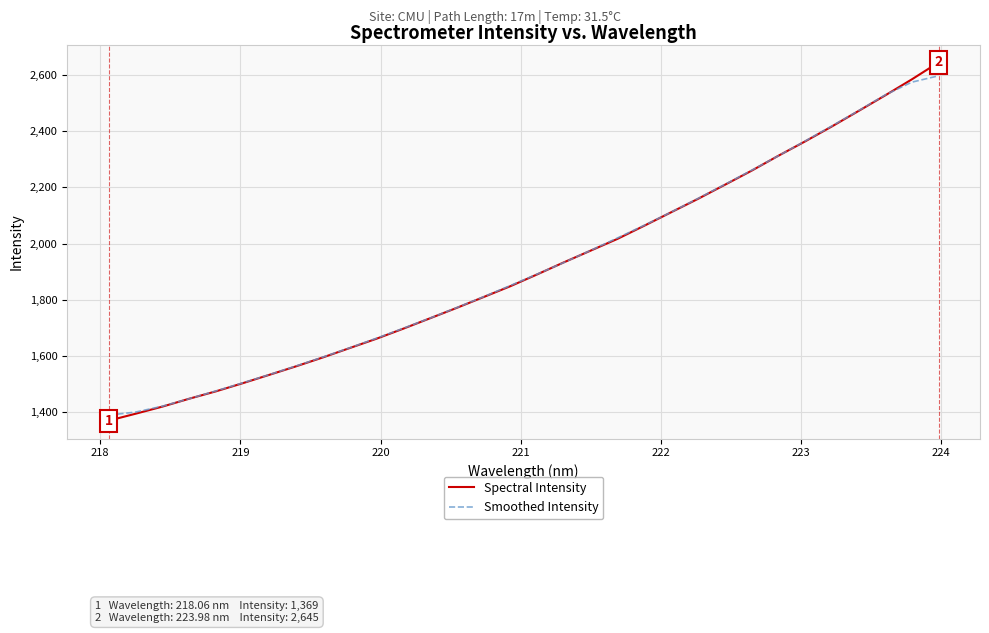

What is the lowest value of the Smoothed Intensity series?

1388.6